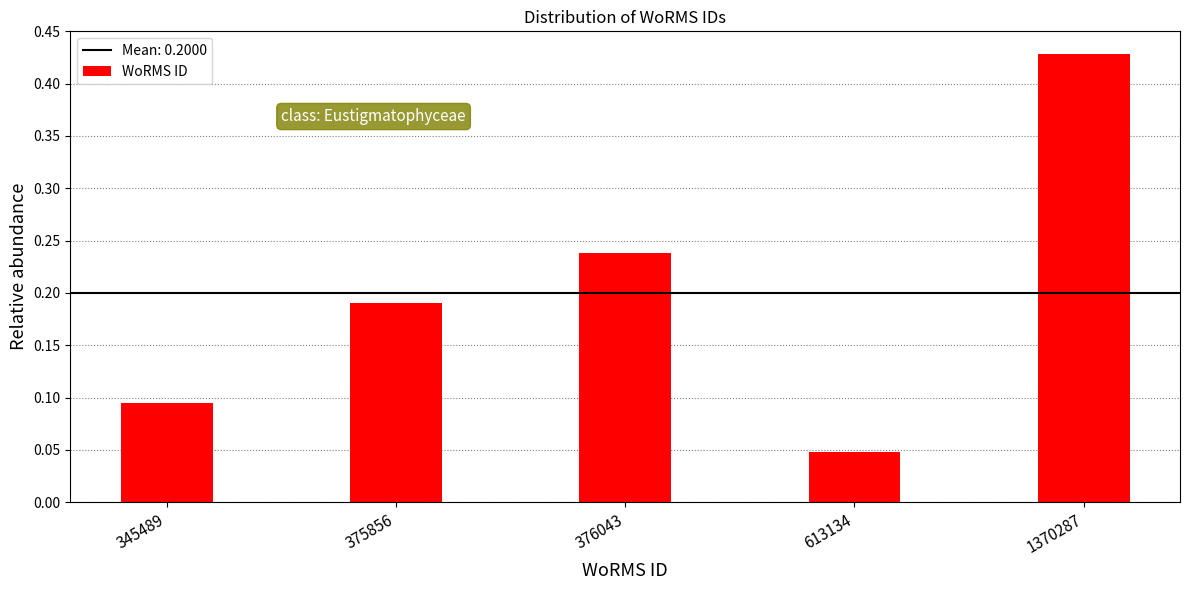

Is it true that the value at 376043 is 0.3?

False